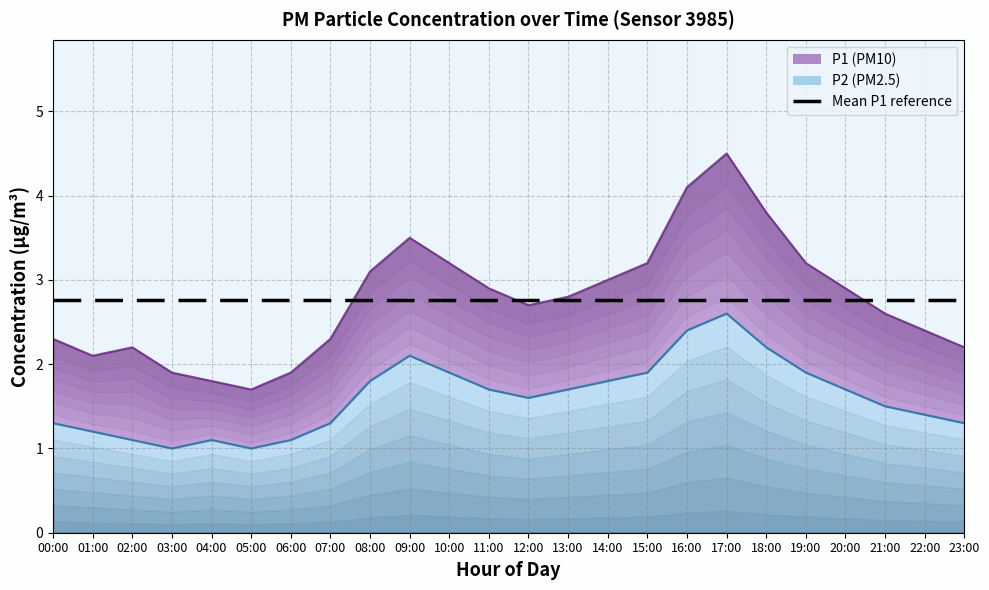

Which series changed the most between 14:00 and 17:00?

P1 line